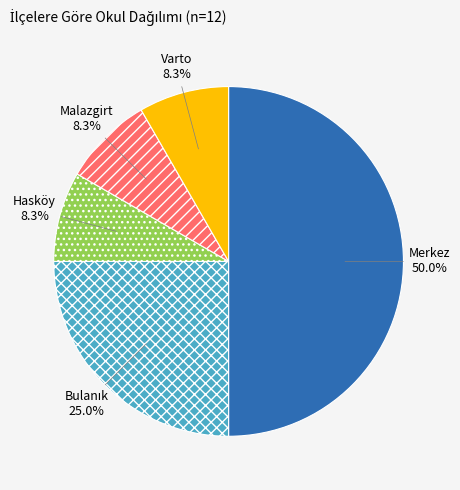

Which slice is the largest?

Merkez